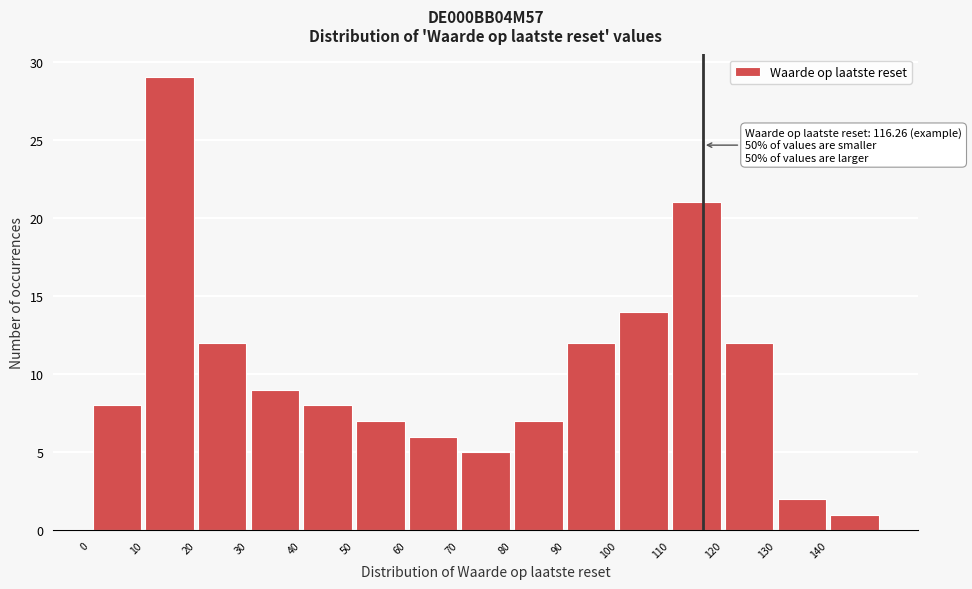

Over which range of the x-axis is the bar tallest?

10 to 20